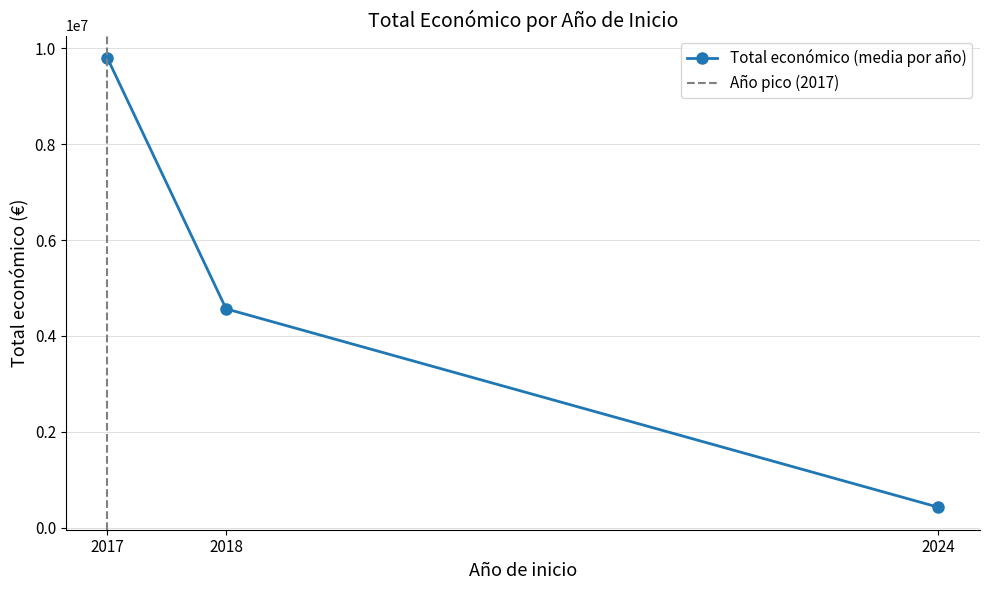

Does the chart display data point markers on the line(s)?

Yes